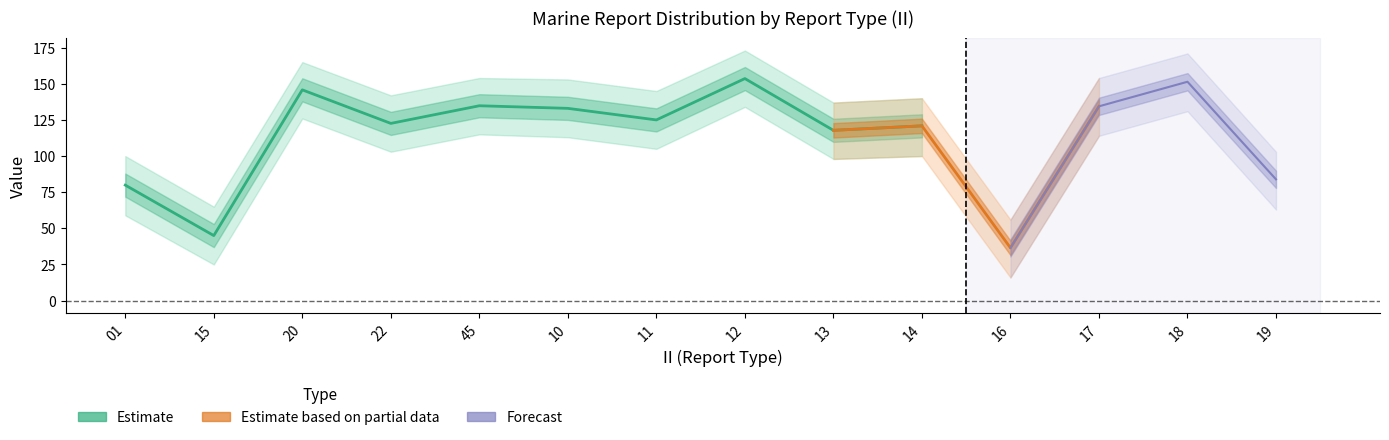

True or false: LAT_mean has a value of 2.0 at 19.

False